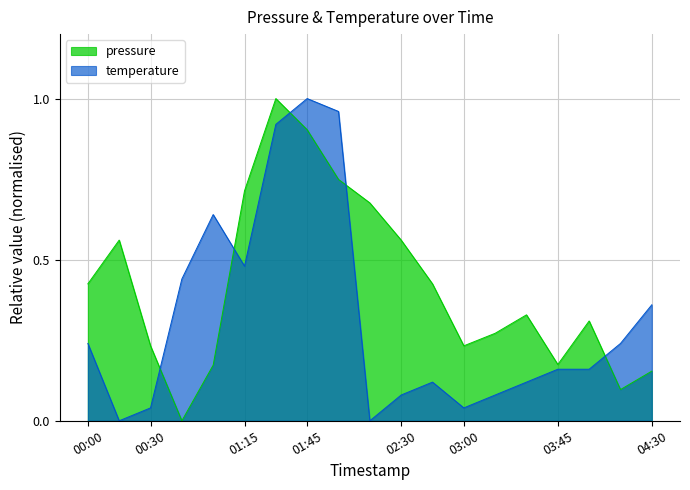

Is the value of pressure at 01:30 greater than the value of temperature at 02:45?

Yes